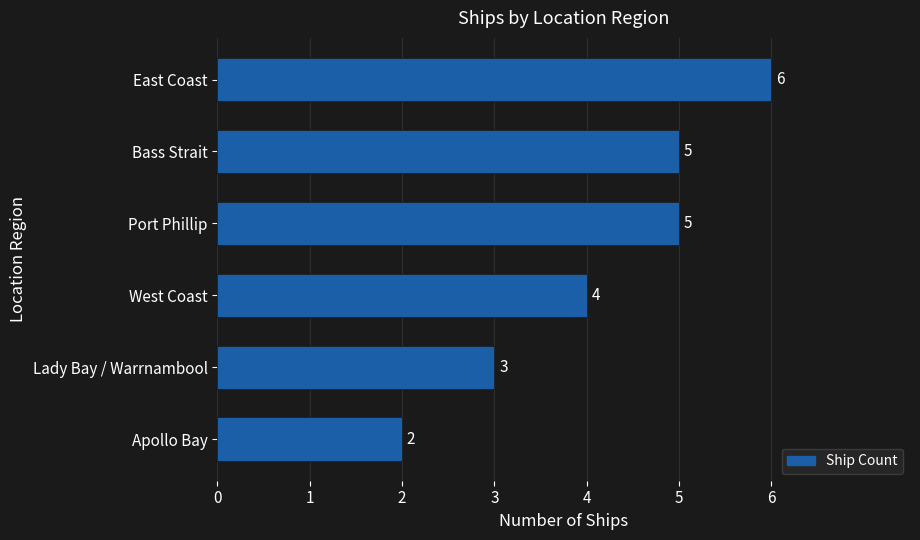

Where is the data nearest to the value 4?

West Coast